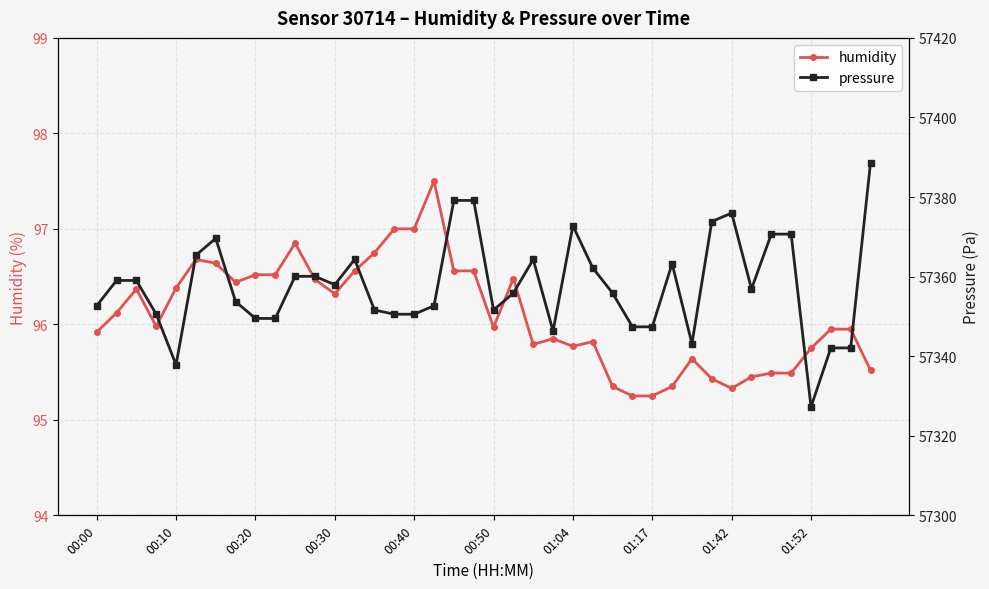

True or false: humidity has more than 1 points higher than both neighbors.

True